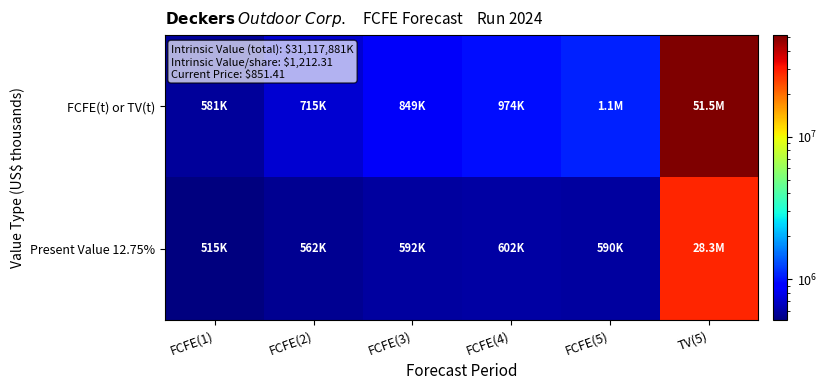

Reading left to right, extract all data points from this chart.

FCFE(t) or TV(t): FCFE(1)=580771	FCFE(2)=714627	FCFE(3)=849320	FCFE(4)=973727	FCFE(5)=1075461	TV(5)=51496166
Present Value 12.75%: FCFE(1)=515076	FCFE(2)=562098	FCFE(3)=592475	FCFE(4)=602424	FCFE(5)=590100	TV(5)=28255707